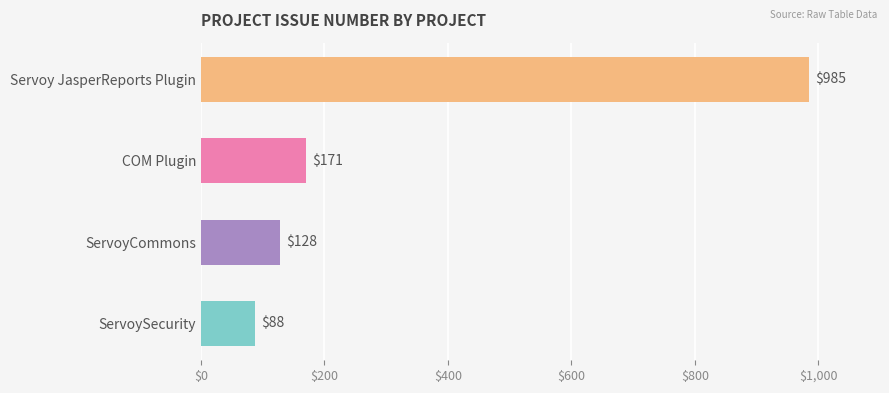

Rank the categories by value from lowest to highest.

ServoySecurity, ServoyCommons, COM Plugin, Servoy JasperReports Plugin